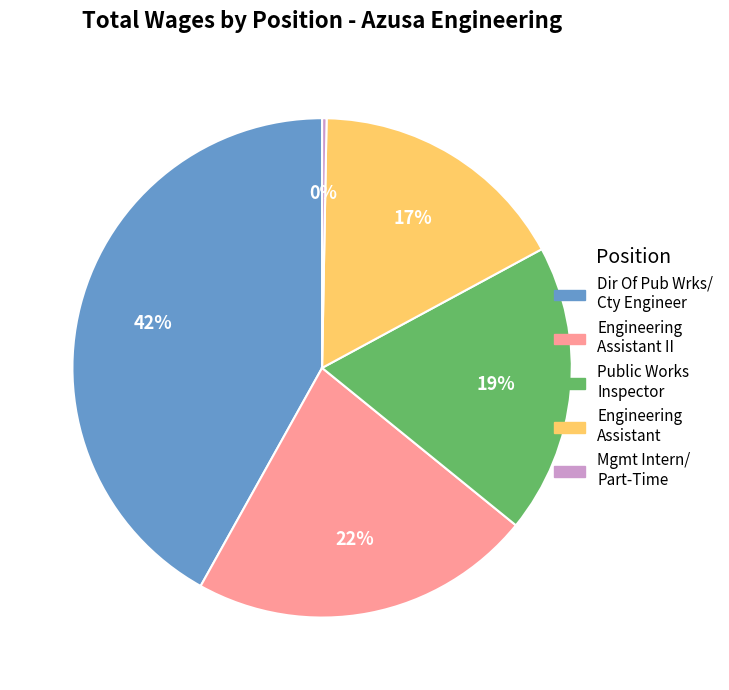

Count the number of slices in the pie.

5